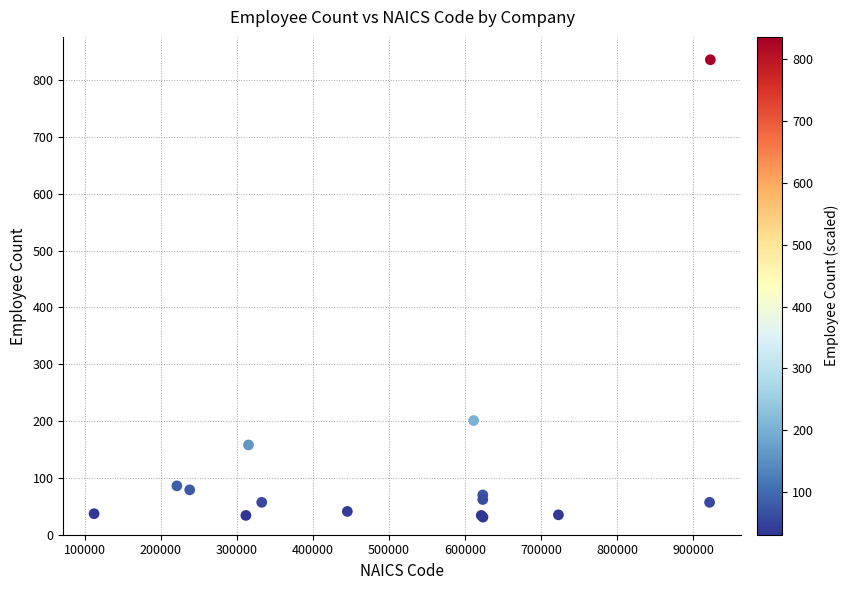

What Y value in the scatter plot is closest to 433?

201